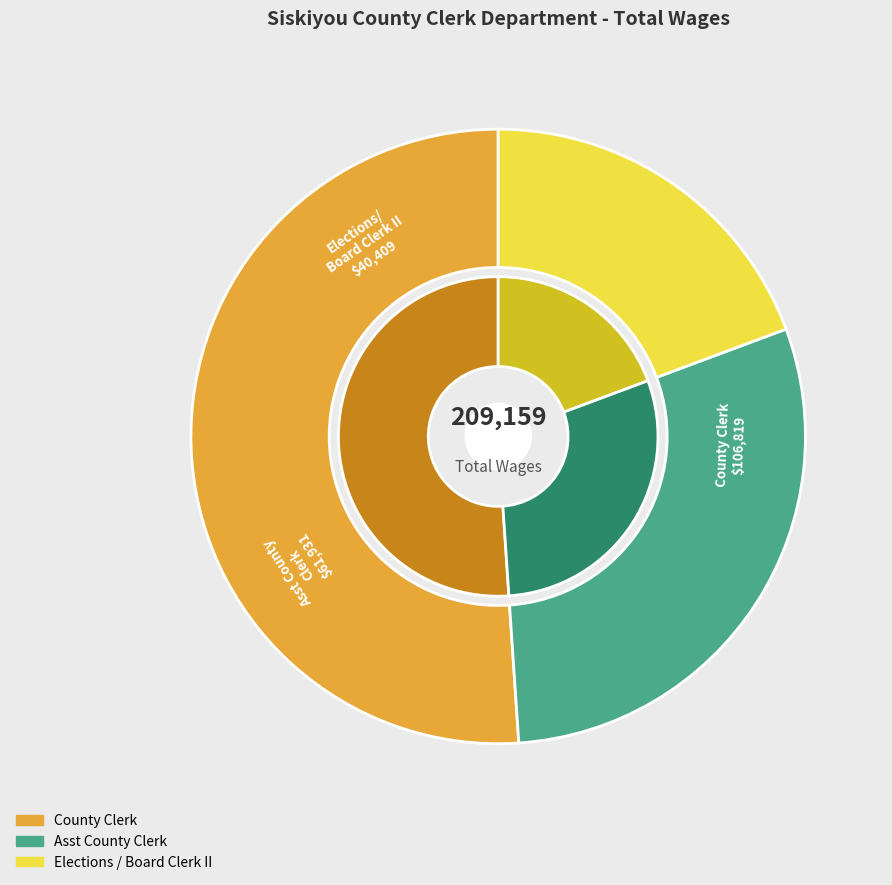

Approximately how many times larger is the value at Asst County Clerk compared to Elections / Board Clerk II?

1.5